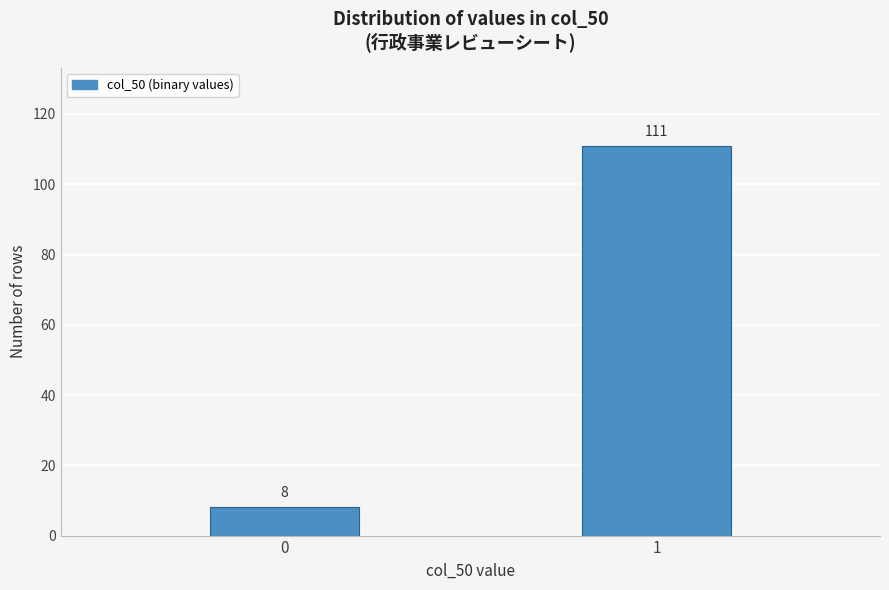

Reading left to right, what are all the values shown in this chart?

0=8	1=111